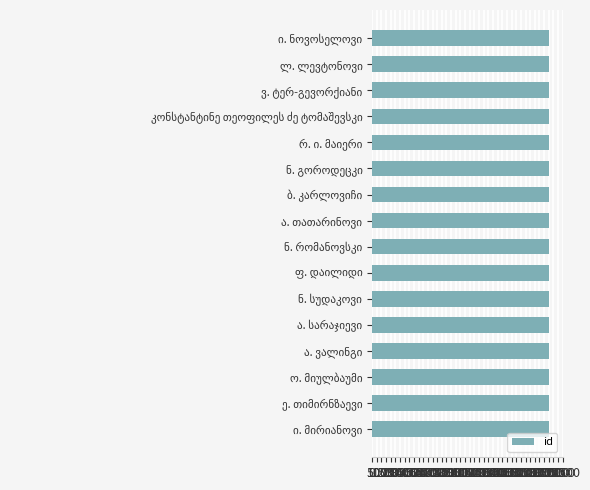

What is the sum of all values?

303832